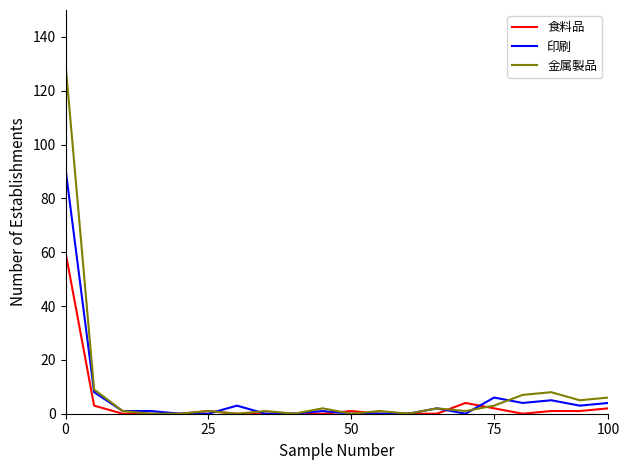

Which series has the largest range (max minus min)?

金属製品